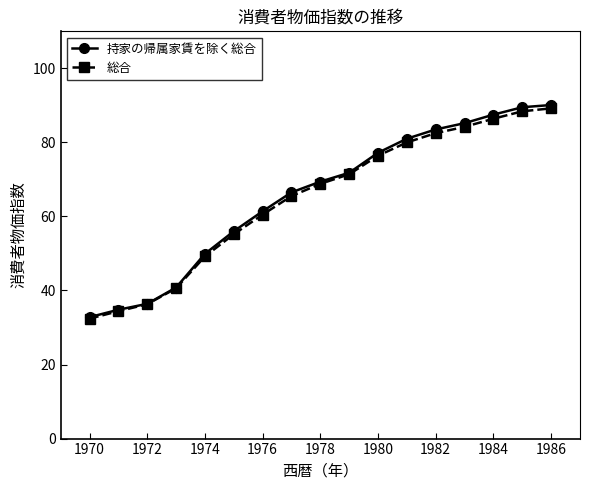

What is the value of the 持家の帰属家賃を除く総合 point at the 12th from the left?

81.0